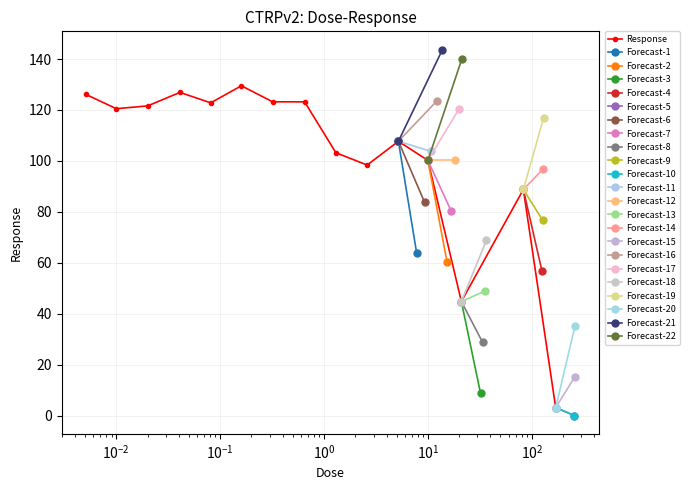

True or false: Response has more than 0 points higher than both neighbors.

True